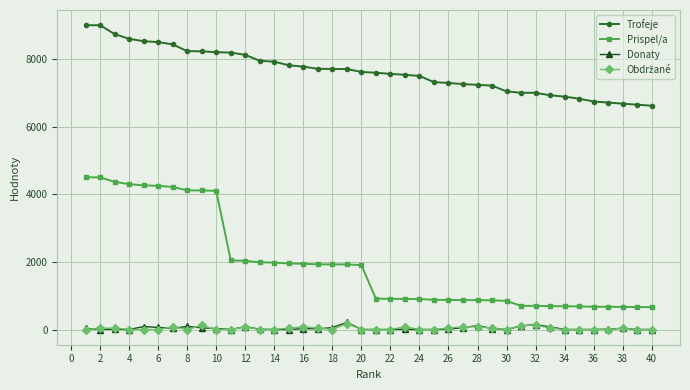

What is the sum of all Trofeje values?

305569